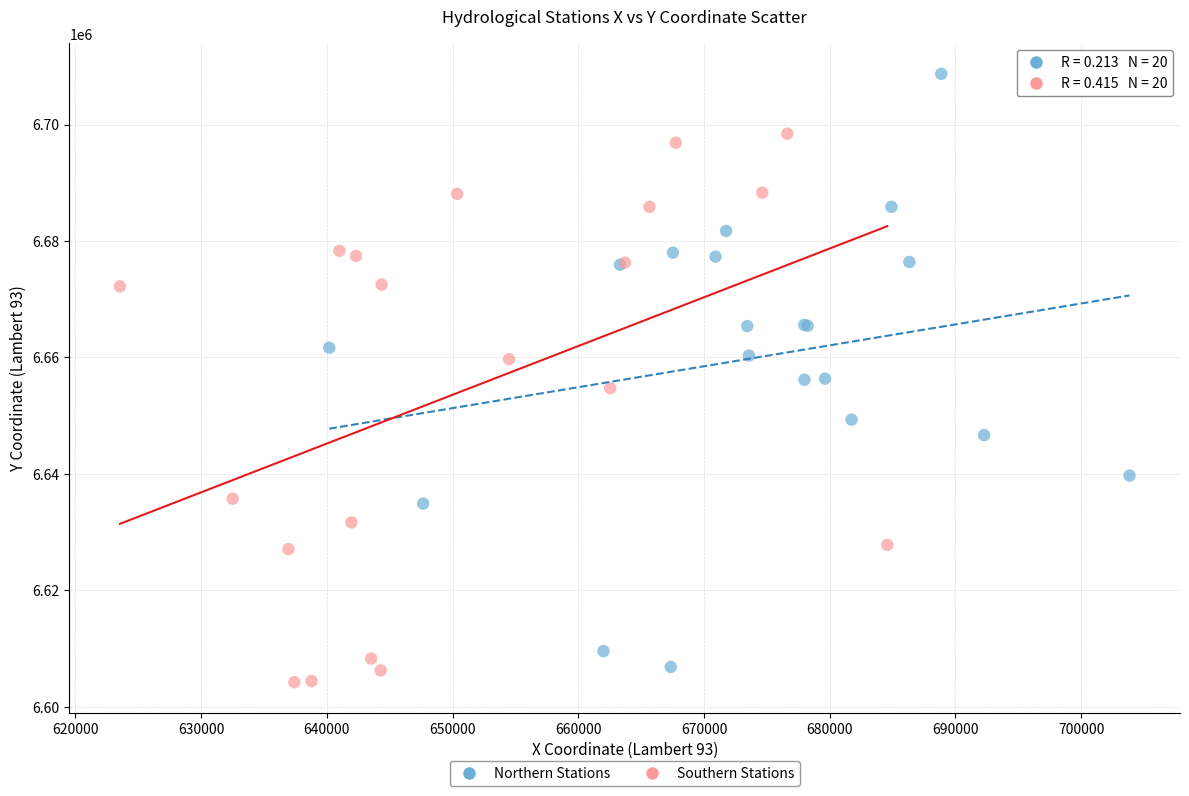

Which series reaches the minimum Y coordinate?

Southern Stations